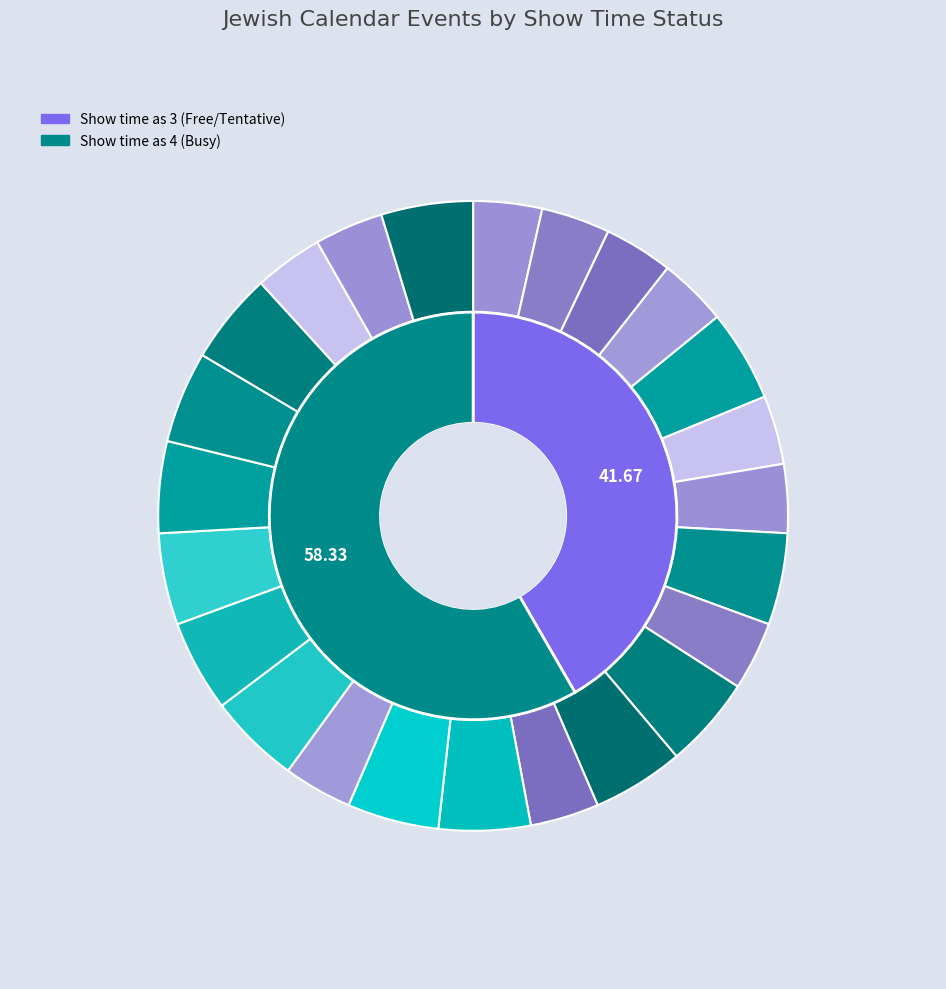

The Parashat Vayetzei slice represents 12% of the pie. True or false?

False